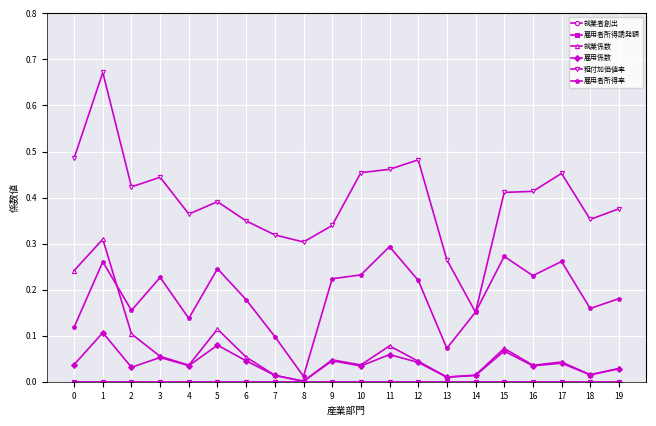

Is this an area chart (filled region under the line)?

No